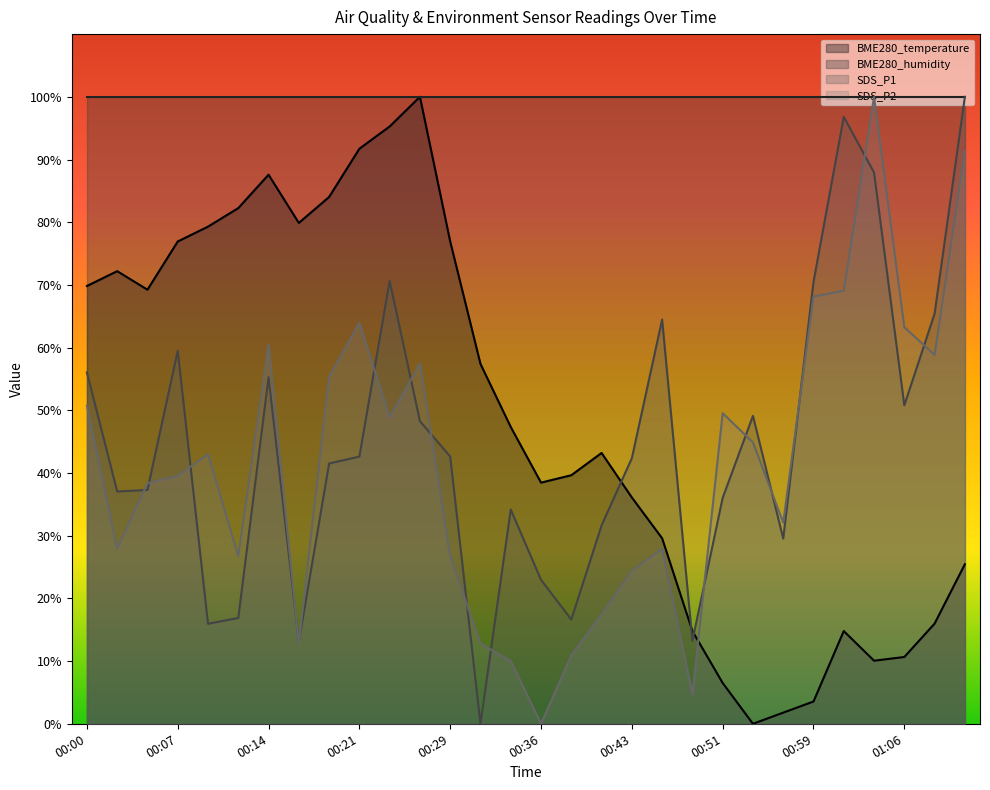

Where is SDS_P2 nearest to the value 50?

00:51